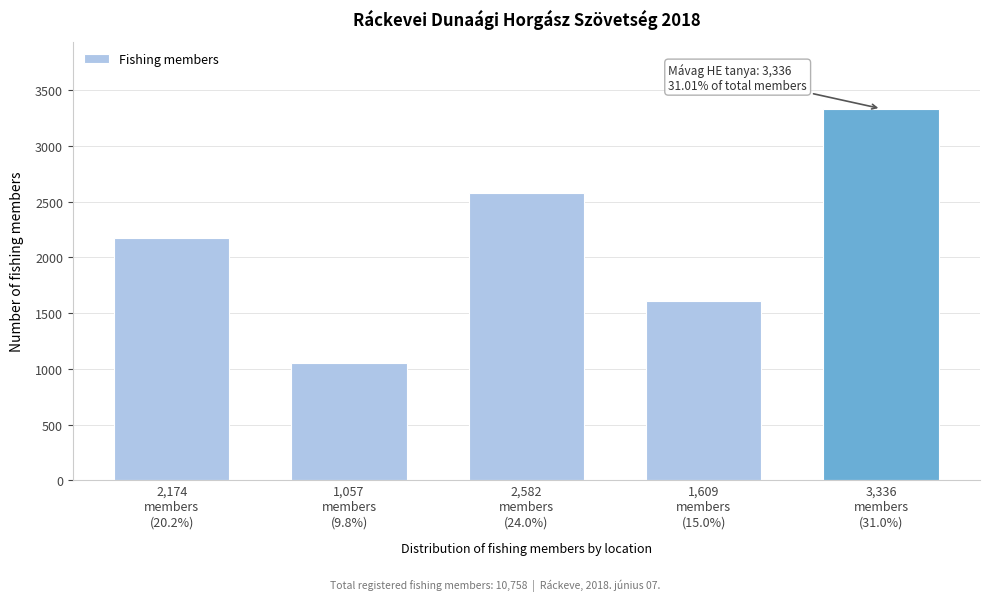

Reading left to right, list all the values displayed in this chart.

2174	1057	2582	1609	3336